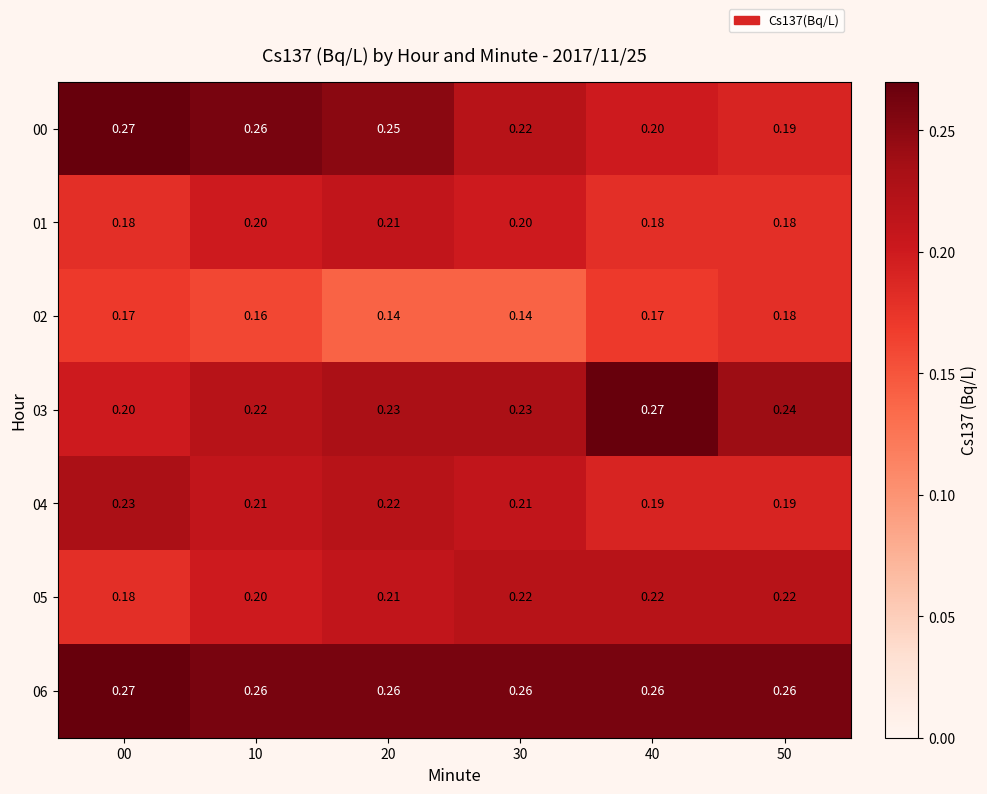

Is the value of 02 at 00 greater than the value of 04 at 20?

No